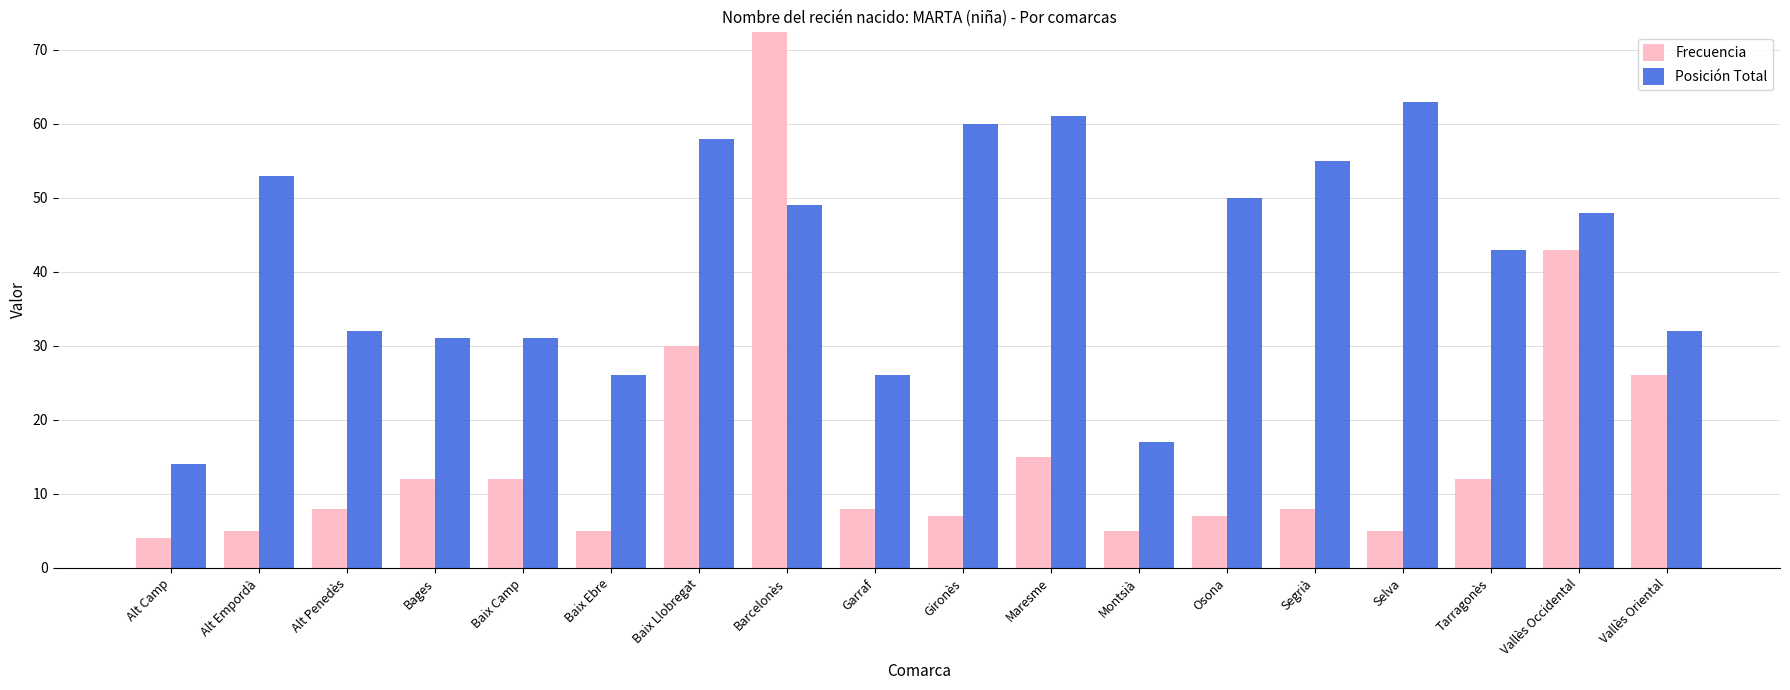

Reading right to left, transcribe all the data shown in this chart.

Frecuencia: Vallès Oriental=26	Vallès Occidental=43	Tarragonès=12	Selva=5	Segrià=8	Osona=7	Montsià=5	Maresme=15	Gironès=7	Garraf=8	Barcelonès=87	Baix Llobregat=30	Baix Ebre=5	Baix Camp=12	Bages=12	Alt Penedès=8	Alt Empordà=5	Alt Camp=4
Posición Total: Vallès Oriental=32	Vallès Occidental=48	Tarragonès=43	Selva=63	Segrià=55	Osona=50	Montsià=17	Maresme=61	Gironès=60	Garraf=26	Barcelonès=49	Baix Llobregat=58	Baix Ebre=26	Baix Camp=31	Bages=31	Alt Penedès=32	Alt Empordà=53	Alt Camp=14